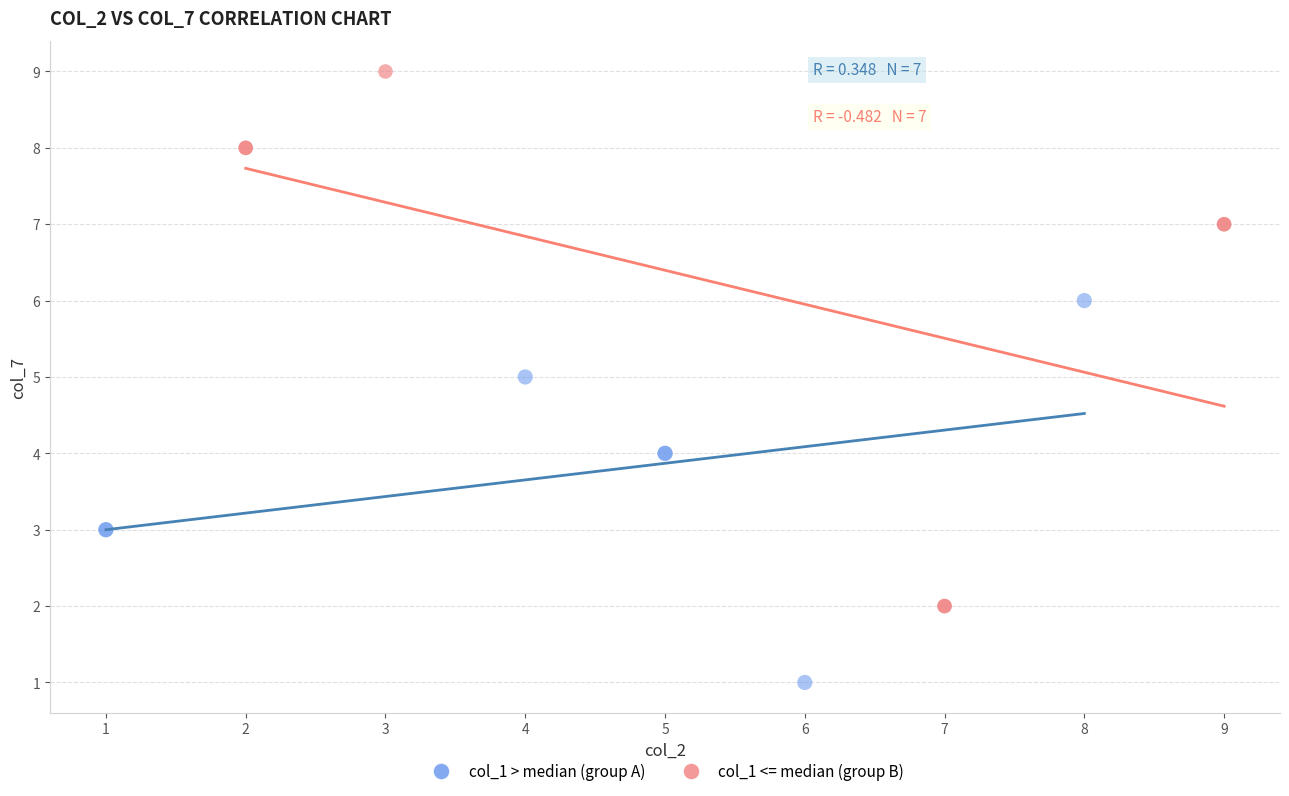

What are all the series names shown in the legend?

col_1 > median (group A), col_1 <= median (group B)